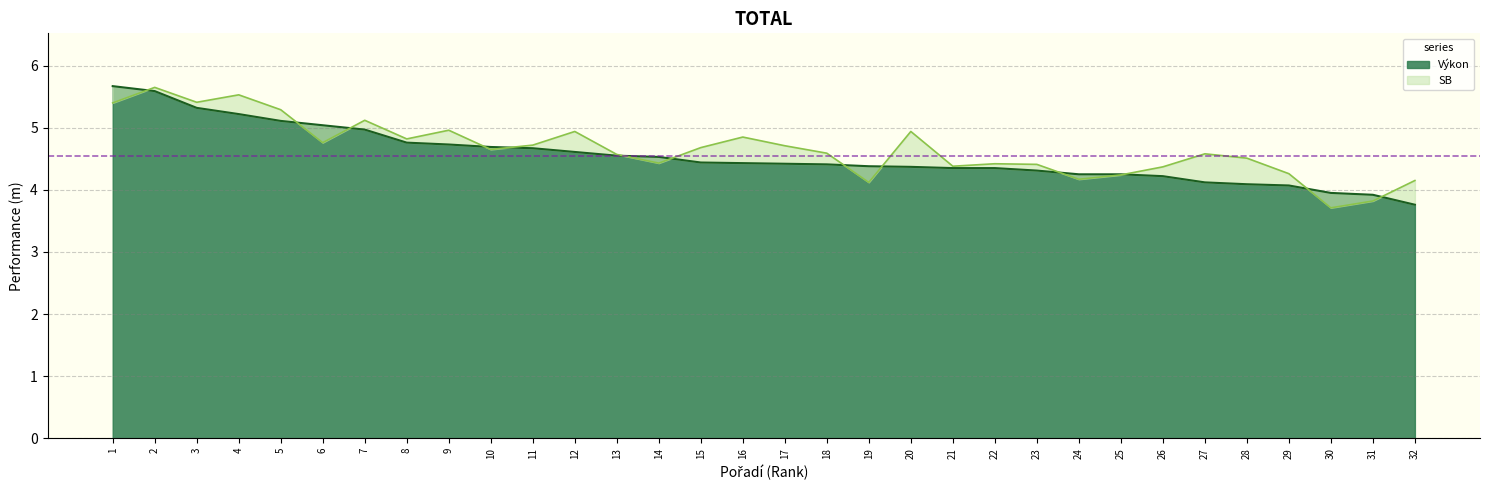

Is it true that SB equals 1.1 at 13?

False